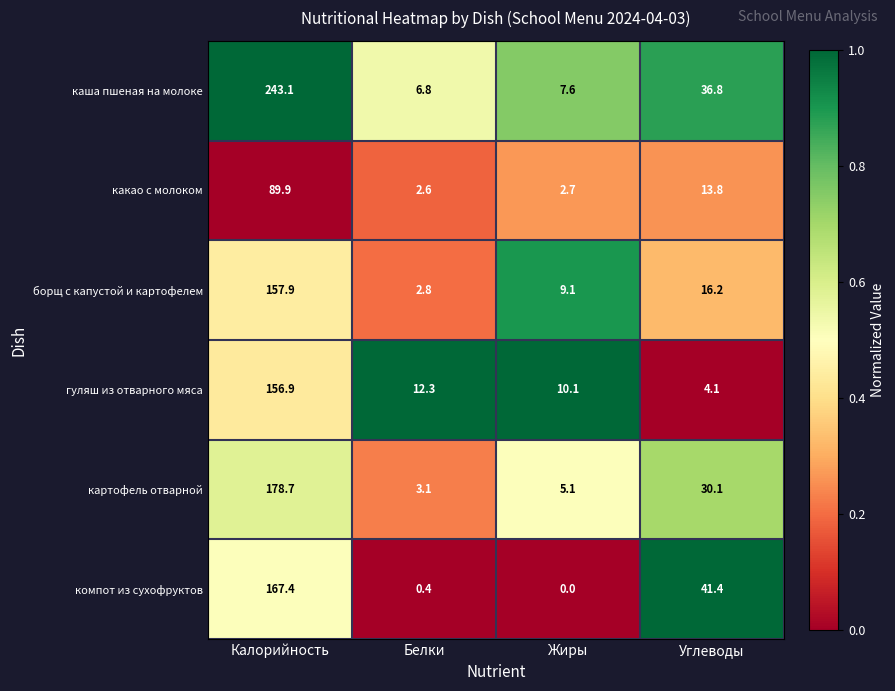

What is the sum of all какао с молоком values?

109.0